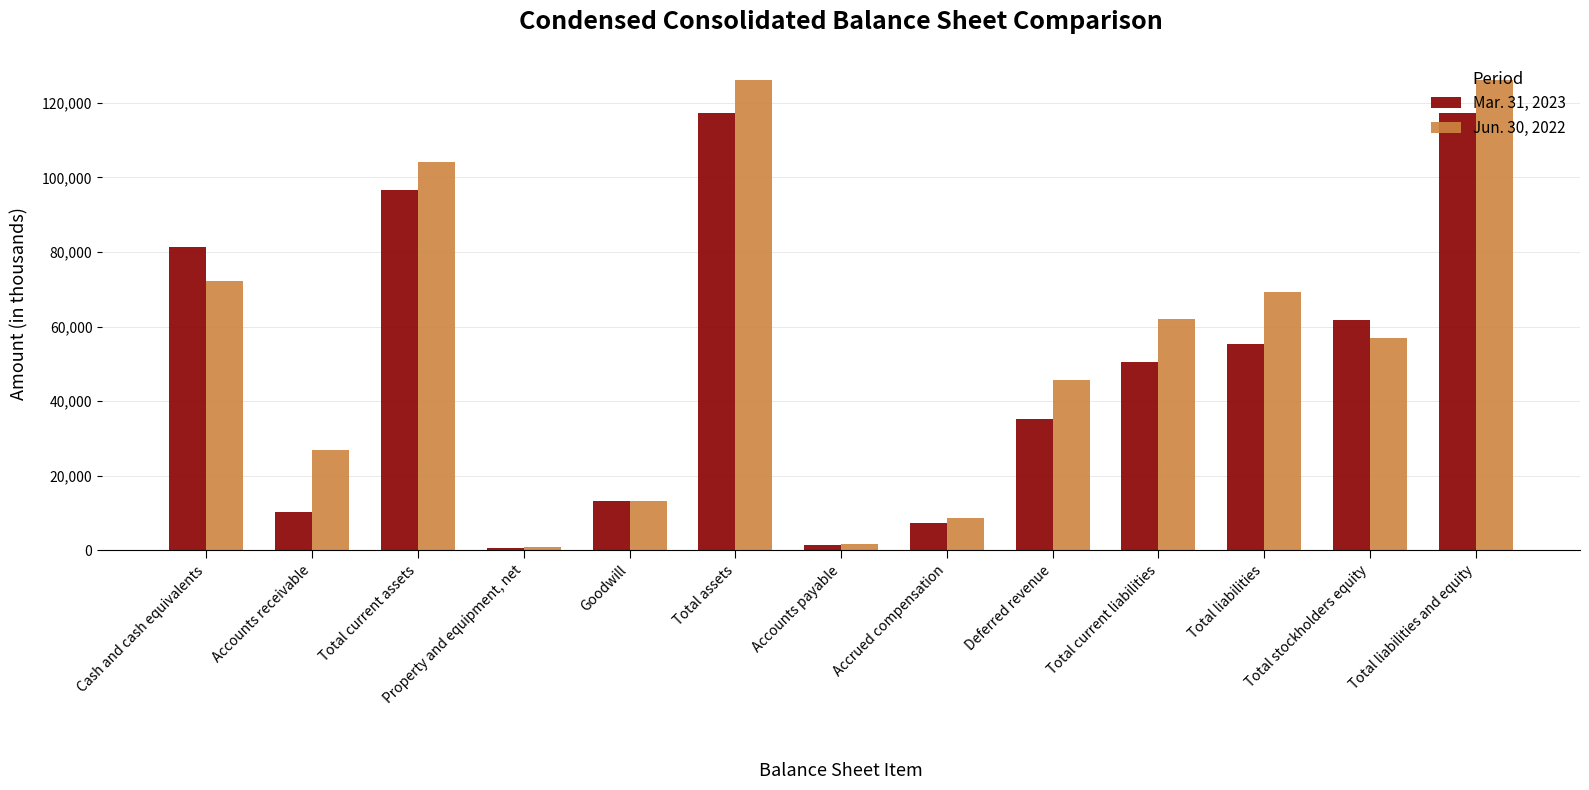

Where does the Mar. 31, 2023 series first go above 50460?

Cash and cash equivalents